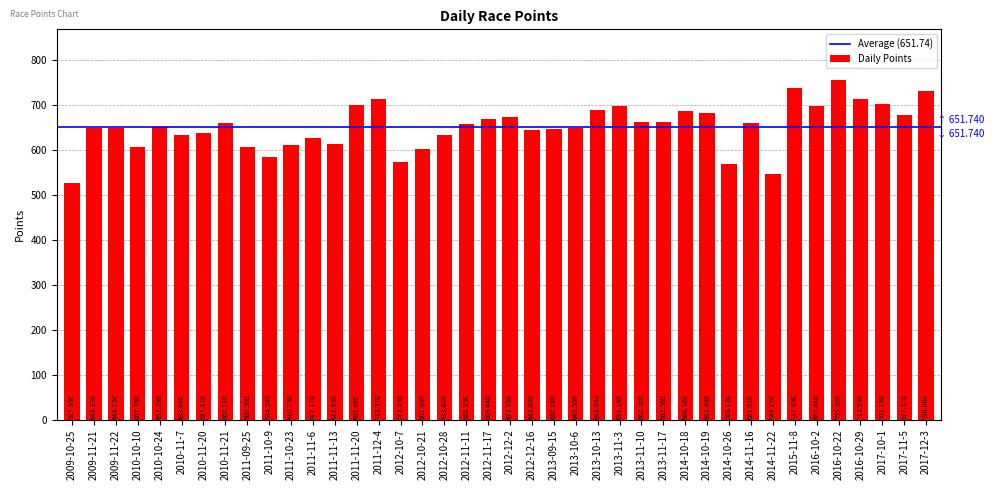

How many data points does each series have?

40